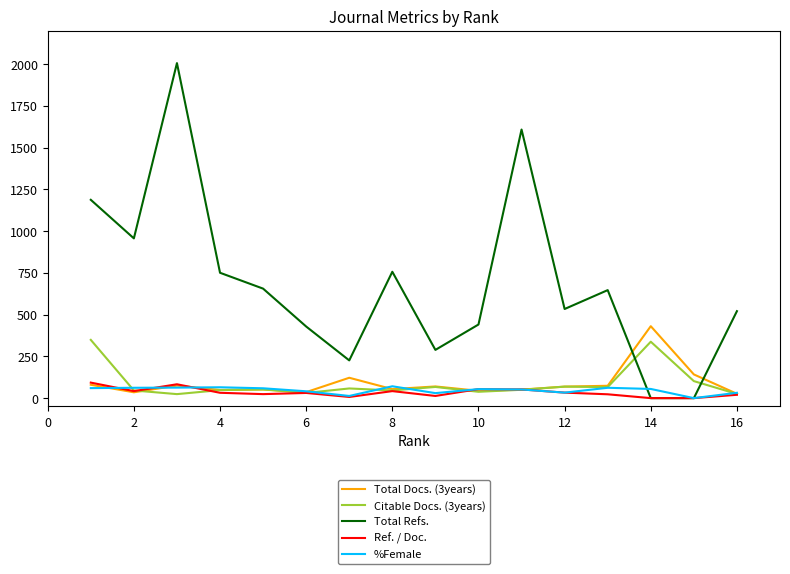

What is the maximum value shown in the chart?

2007